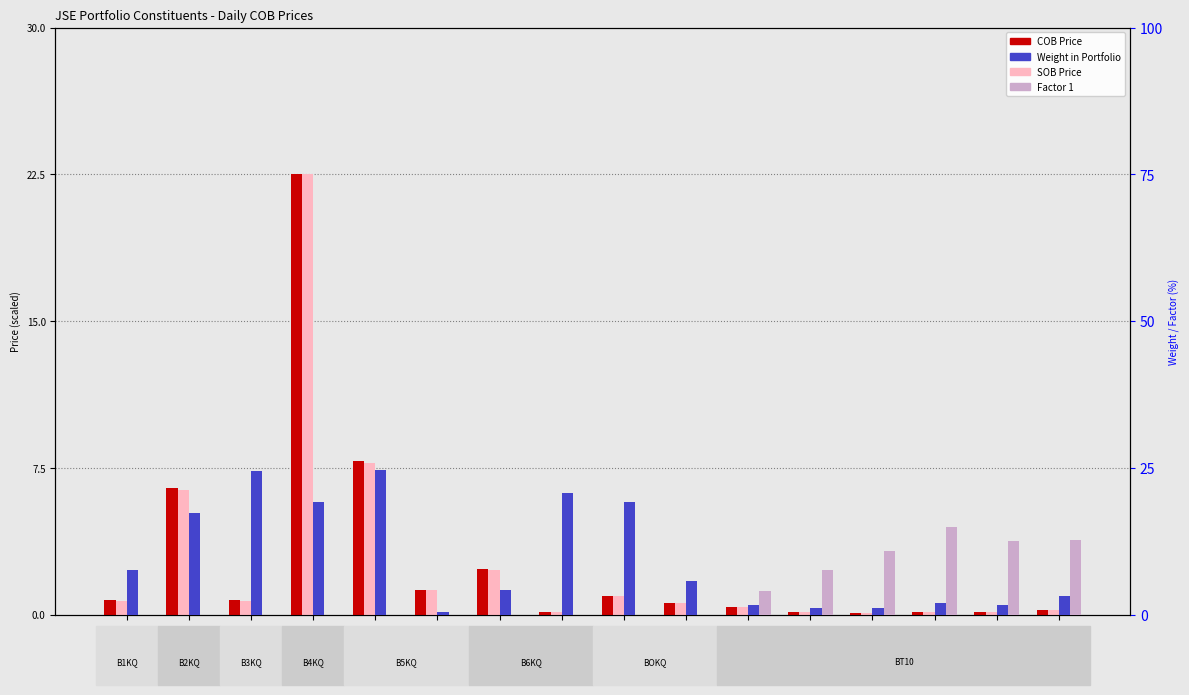

List the labels in order of Factor 1 value, smallest first.

NED(B6KQ), TXT(B2KQ), TGA(B5KQ), CPI(B4KQ), N91(BOKQ), FSR(B1KQ), AGL(B5KQ), OMU(B6KQ), INP(BOKQ), FSR(B3KQ), CCO(BT10), CRP(BT10), DIA(BT10), EPP(BT10), EQU(BT10), EMI(BT10)